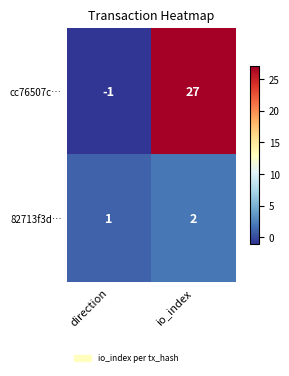

List the series in order of their peak value, highest first.

cc76507c…, 82713f3d…